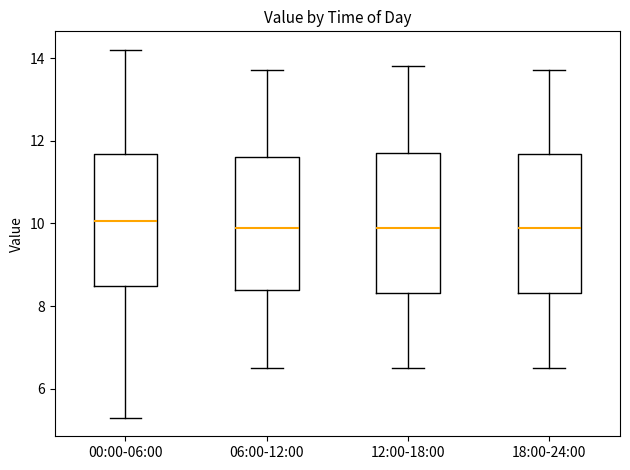

Reading left to right, read every box against the y-axis: the position of its median line, the range the box covers, and the ends of its whiskers. The values are not printed on the chart, so give them approximately, as read against the axis.

00:00-06:00: median 10.0, box 8.6 to 11.6, whiskers 5.4 to 14.2
06:00-12:00: median 10.0, box 8.4 to 11.6, whiskers 6.6 to 13.8
12:00-18:00: median 10.0, box 8.4 to 11.8, whiskers 6.6 to 13.8
18:00-24:00: median 10.0, box 8.4 to 11.6, whiskers 6.6 to 13.8